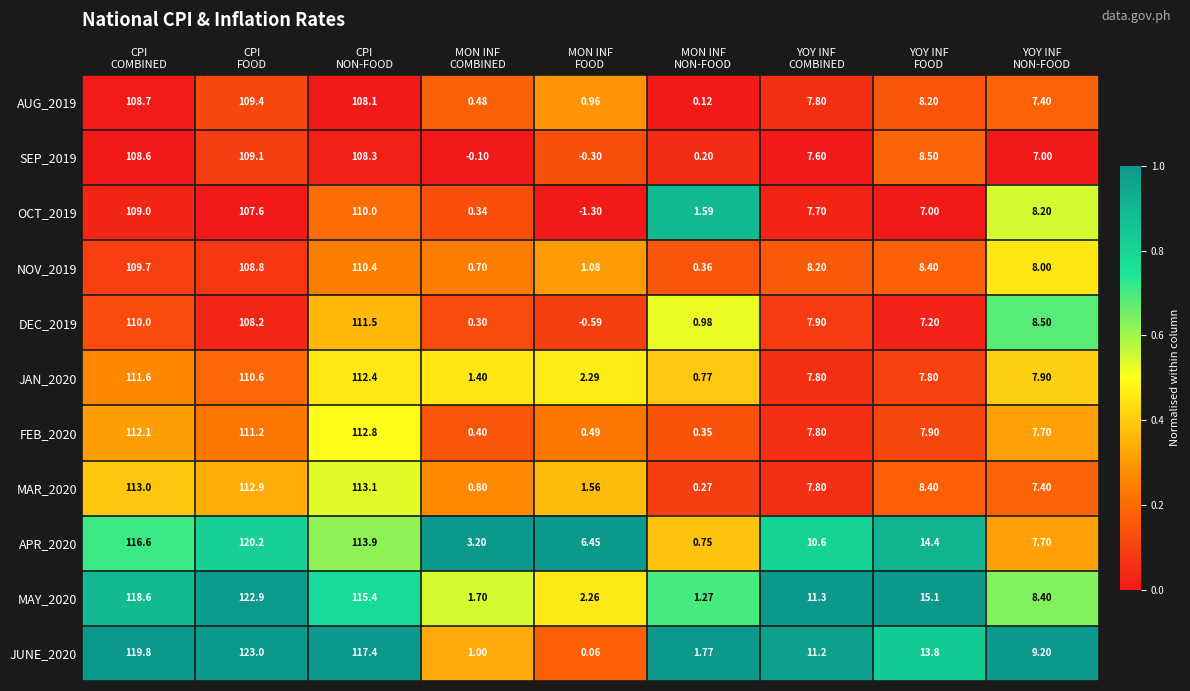

Count the number of categories in the chart.

9